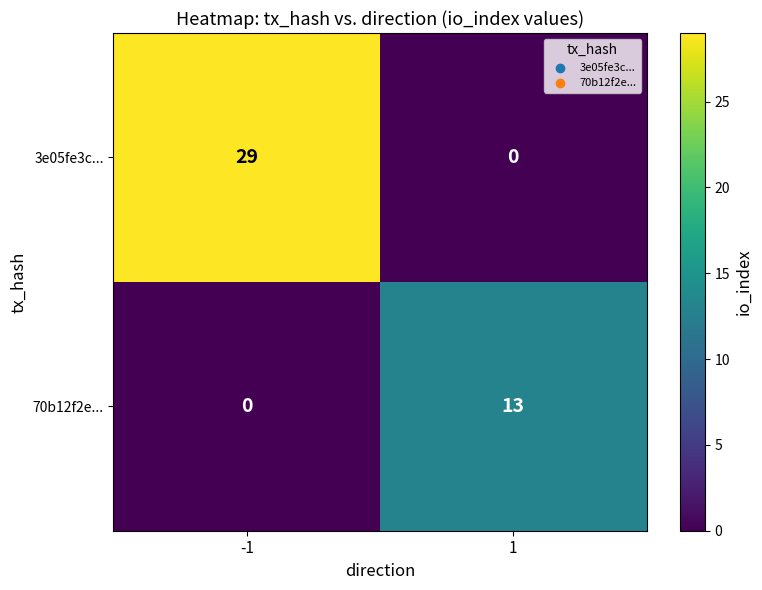

Reading left to right, extract all data points from this chart.

3e05fe3c...: -1=29	1=0
70b12f2e...: -1=0	1=13